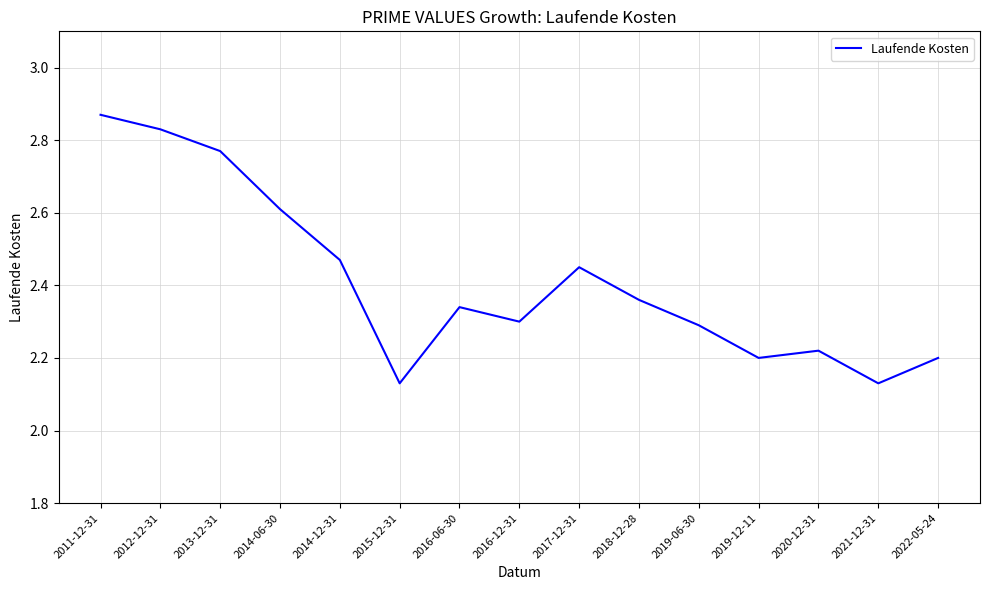

What position from the left is 2019-12-11?

12